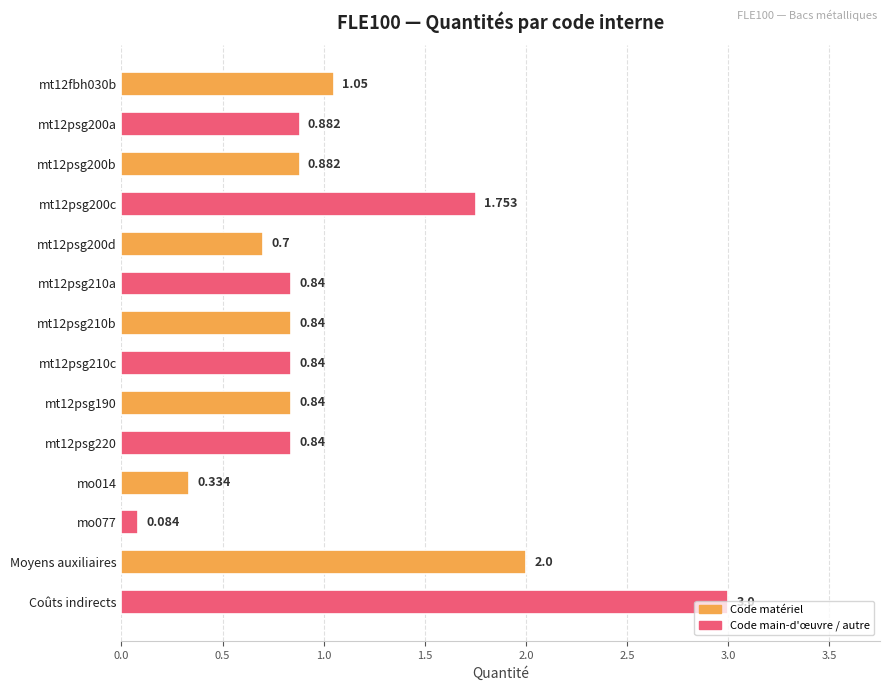

Does the chart contain stacked bars?

No